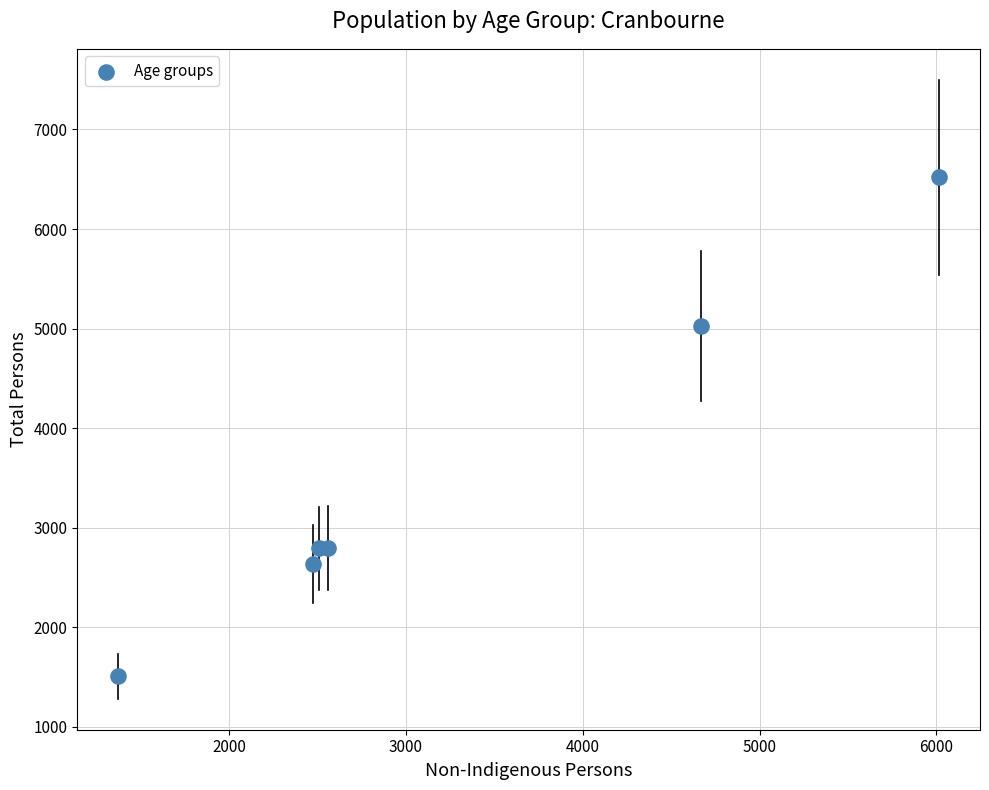

What Y value in the scatter plot is closest to 4015?

5024